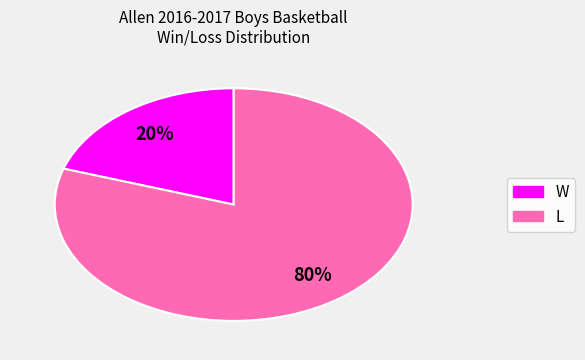

Rank the categories by value from lowest to highest.

W, L